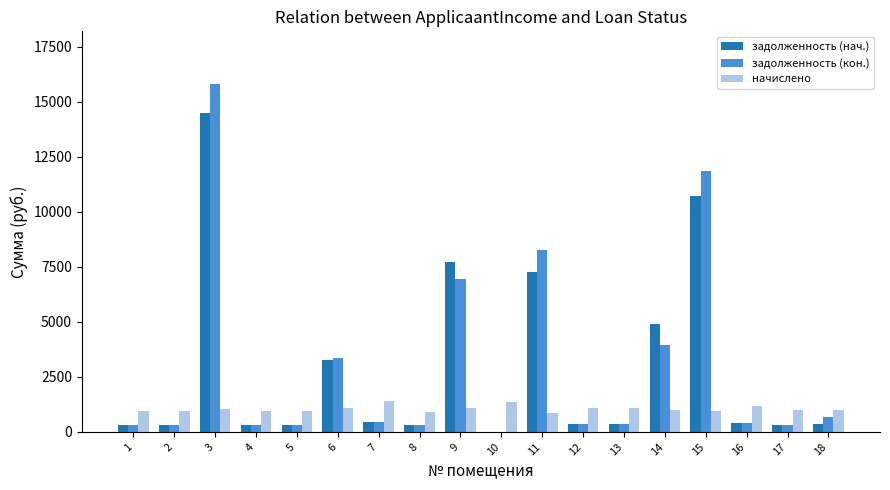

Which series changed the most between 6 and 9?

задолженность (нач.)